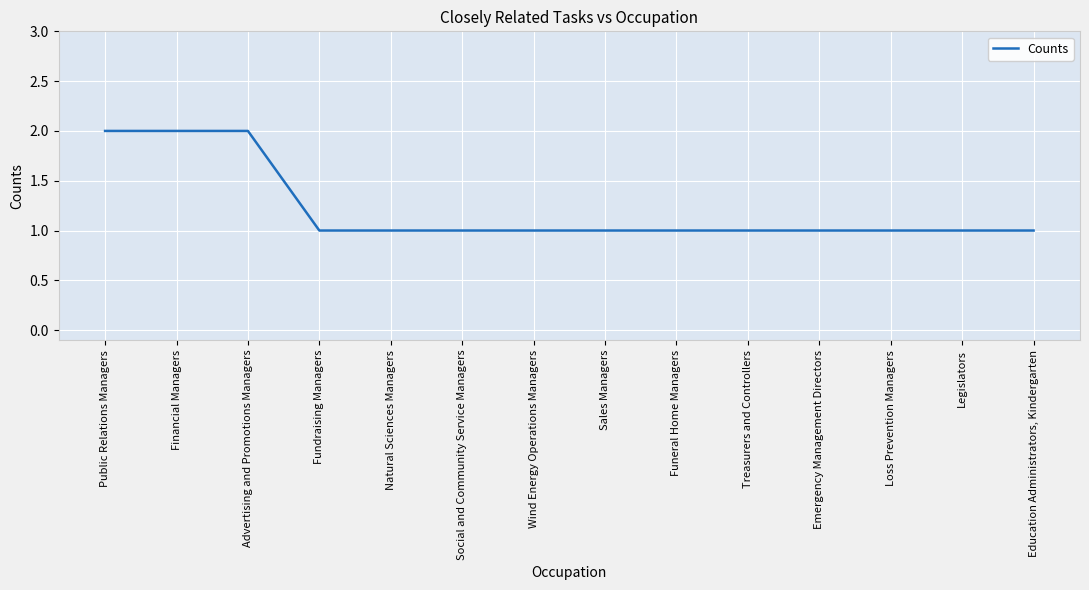

What position from the right is Social and Community Service Managers?

9